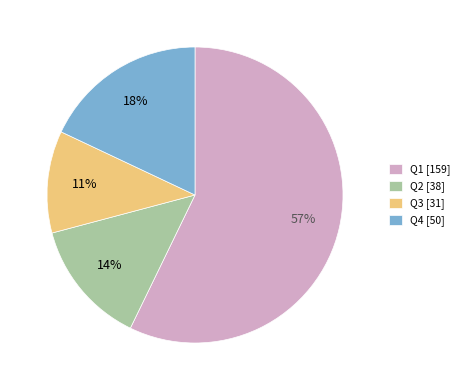

True or false: Q1 accounts for 57% of the total.

True